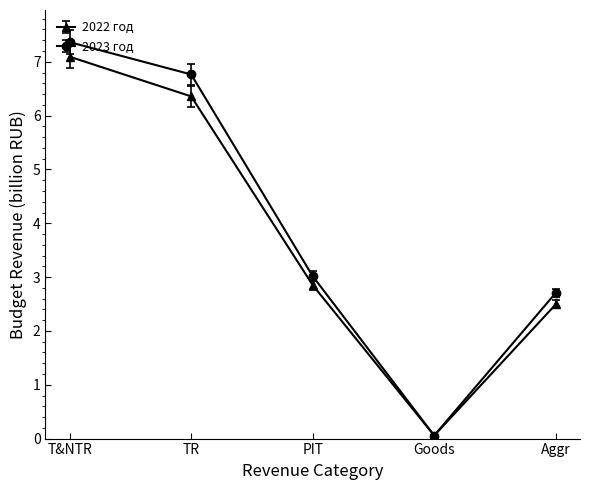

True or false: 2022 год has more than 2 interior local peaks.

False